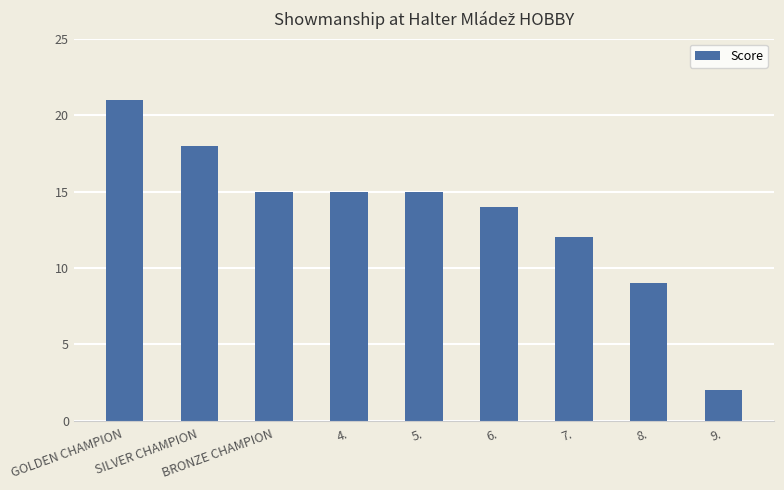

At which label is the value closest to 11?

7.